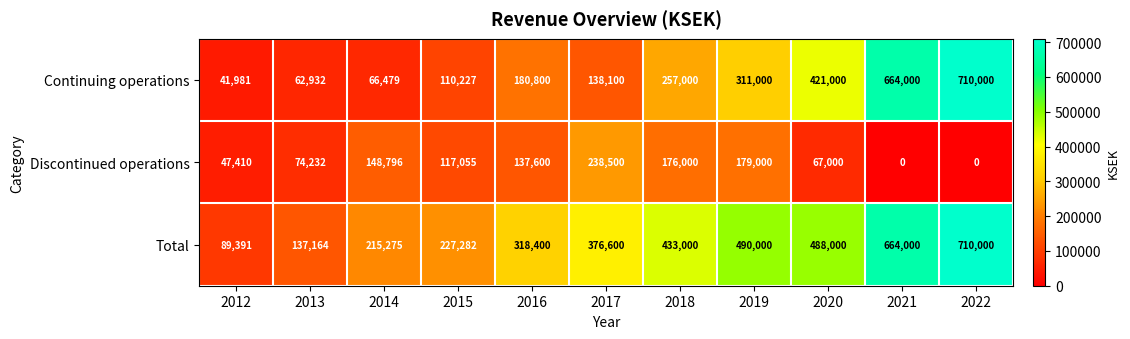

Where is Total nearest to the value 399695?

2017